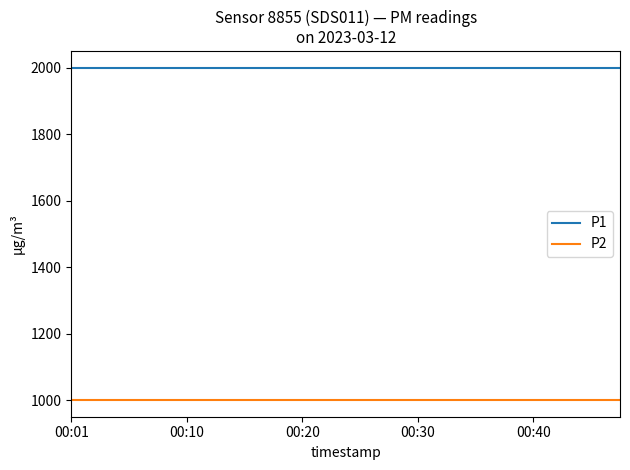

Which series has the largest total across all categories?

P1